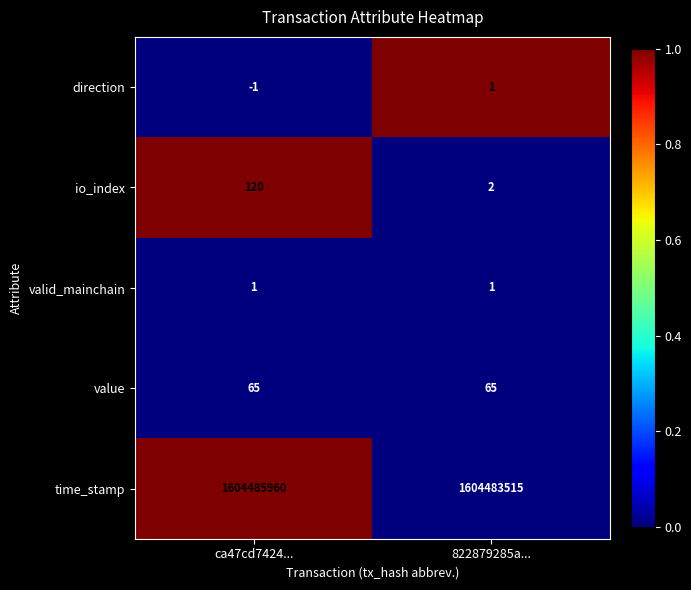

Which label corresponds to the largest value in the chart?

ca47cd7424...